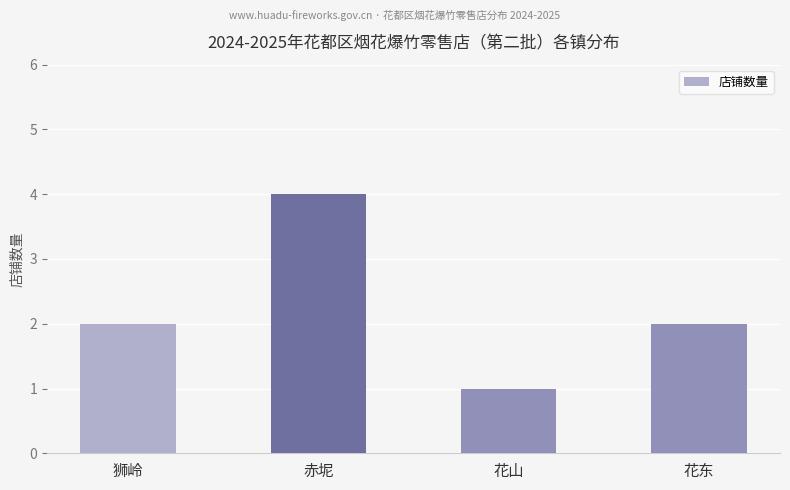

What is the minimum value shown in the chart?

1